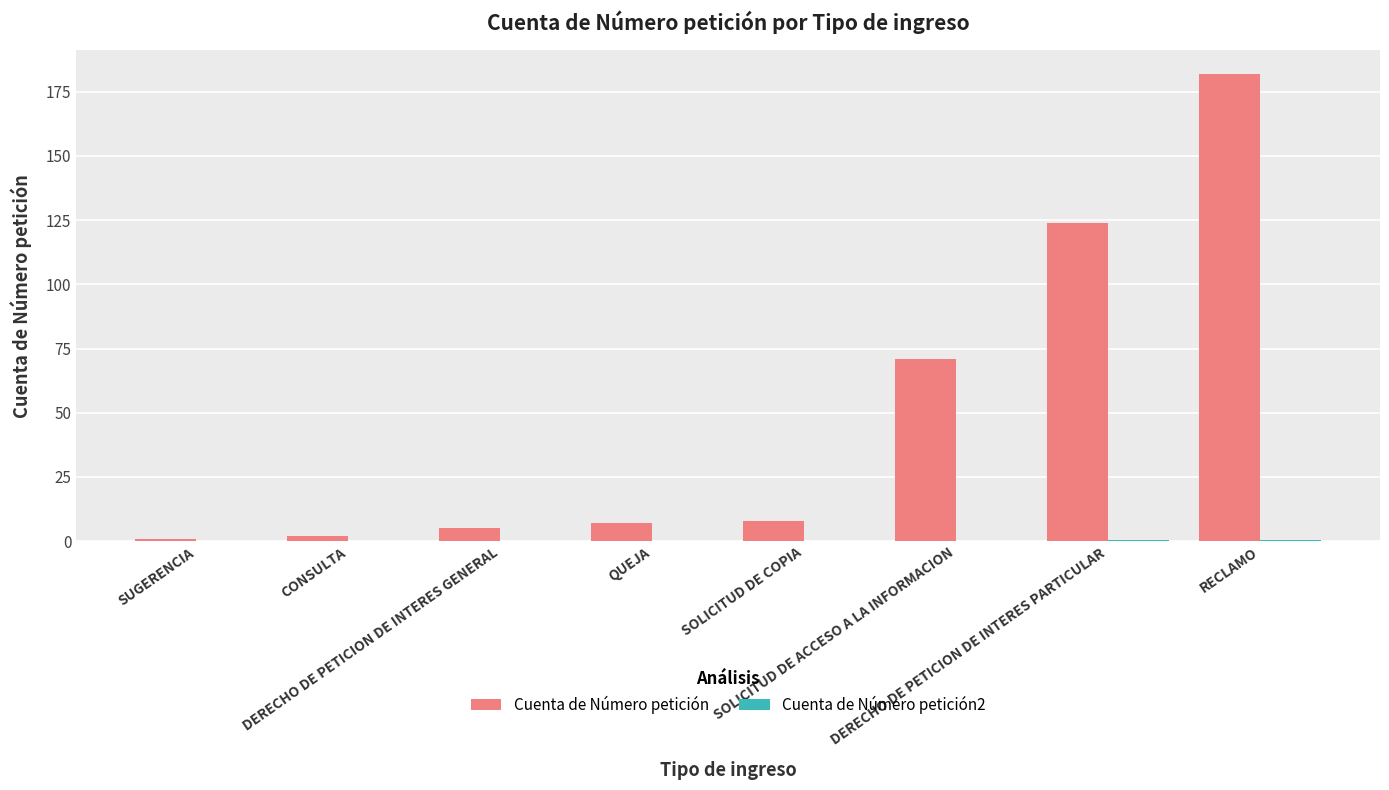

What is the sum of all Cuenta de Número petición values?

400.0